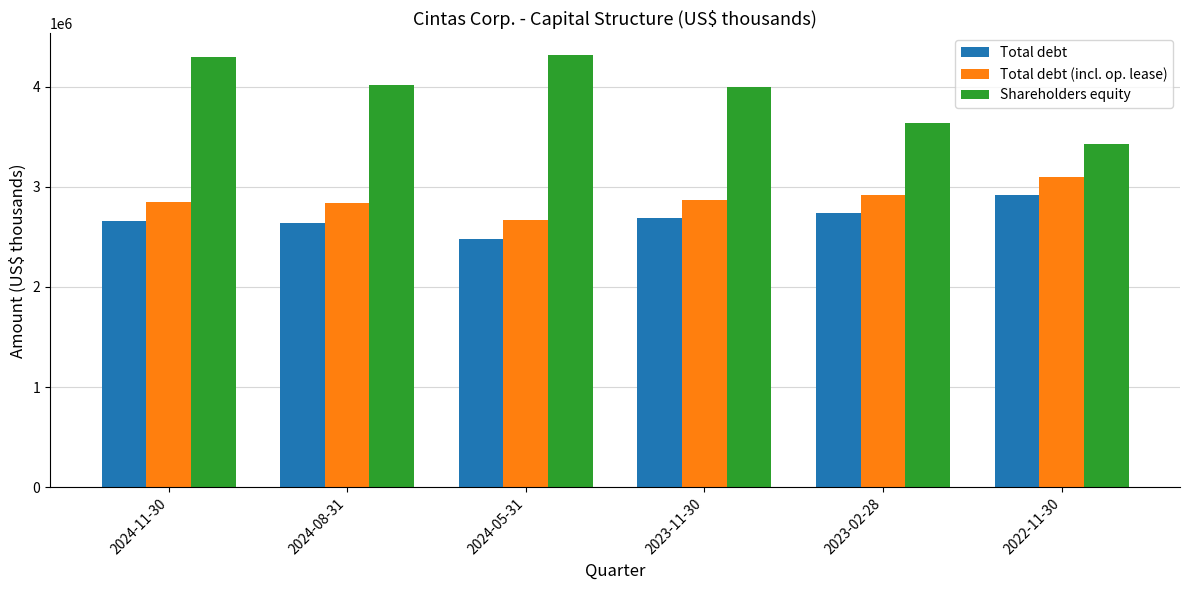

What is the spread (max minus min) of values at 2022-11-30?

509855